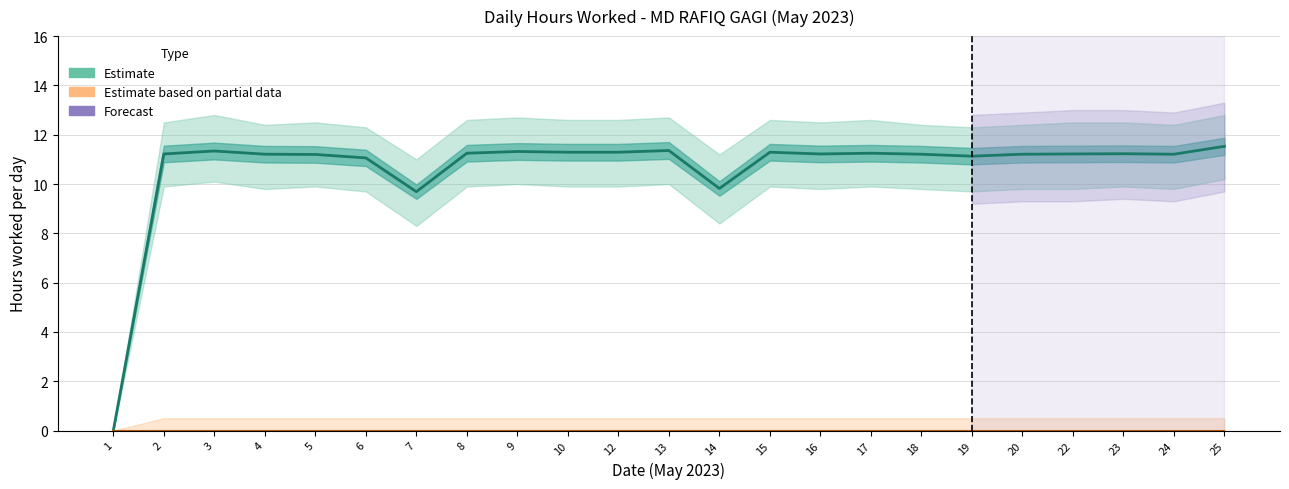

What is the average value of the Hours Worked (estimate) series?

10.6